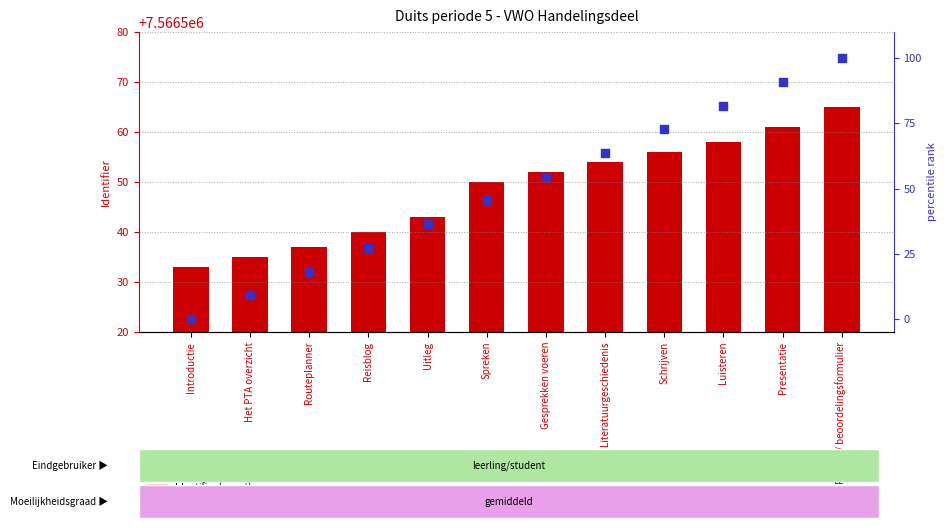

Which series contains the highest Y value?

Identifier (count)